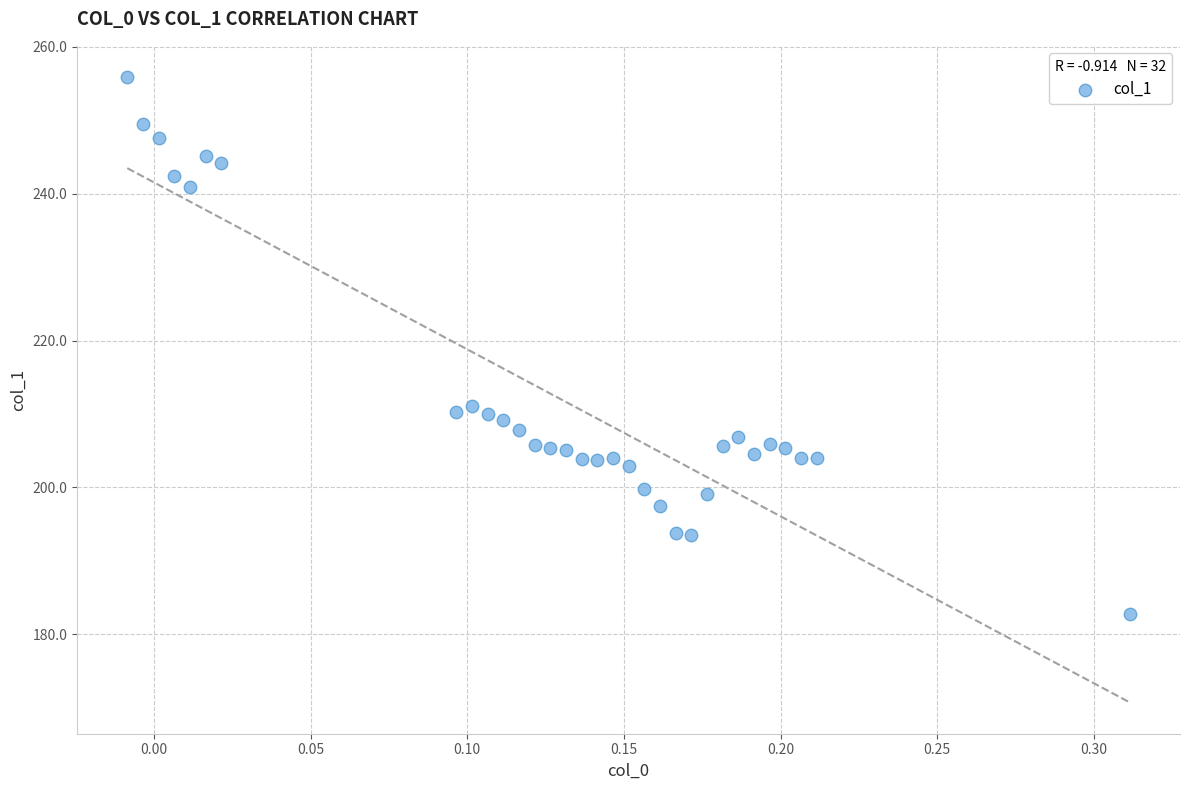

What is the range of Y values (max minus min)?

73.2